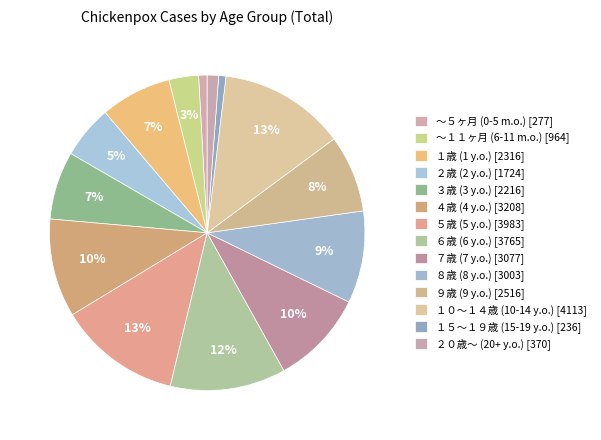

True or false: １歳 (1 y.o.) accounts for 1% of the total.

False